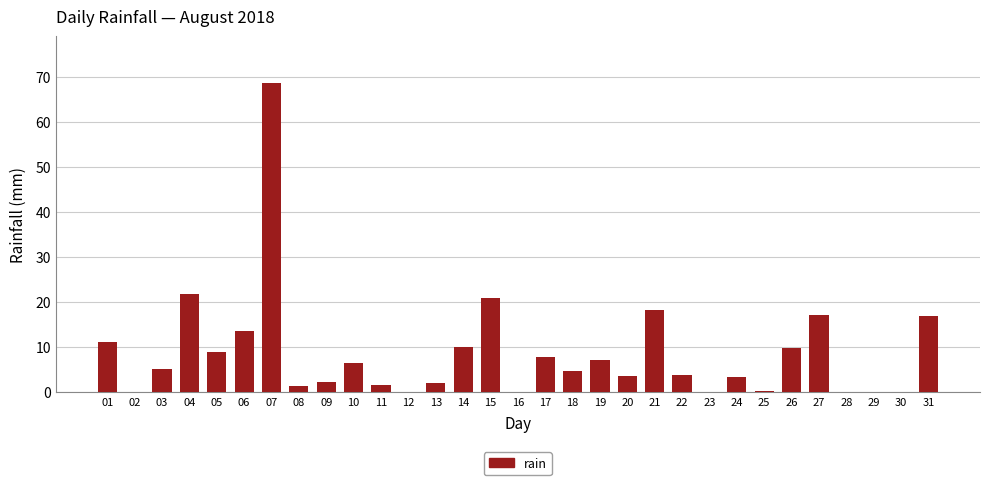

What is the greatest value displayed?

68.8